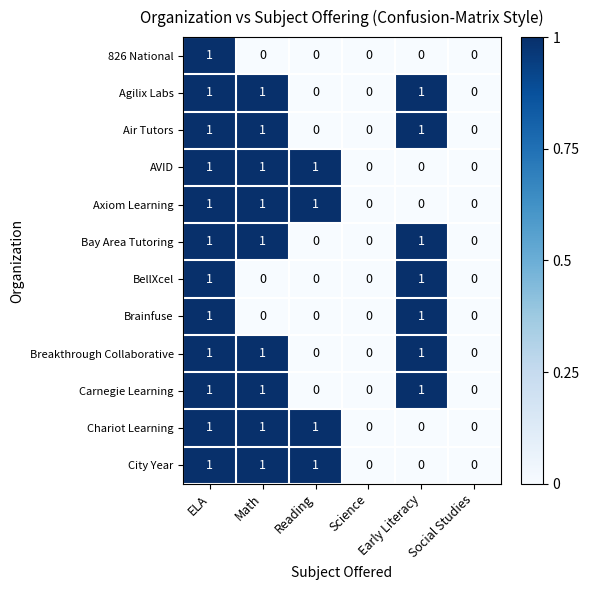

At which category is the sum across all series the highest?

ELA